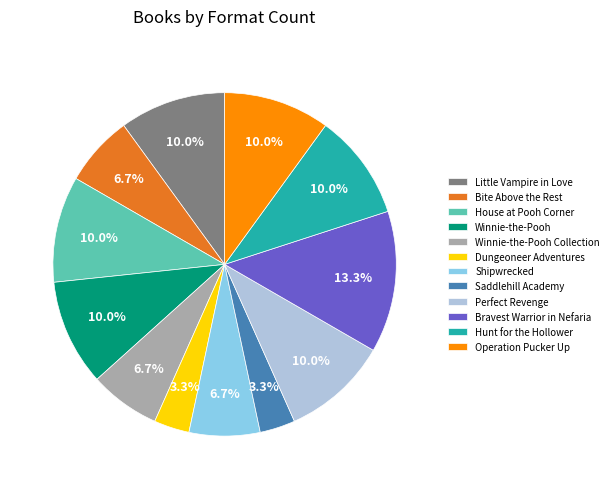

The Little Vampire in Love slice represents 1% of the pie. True or false?

False